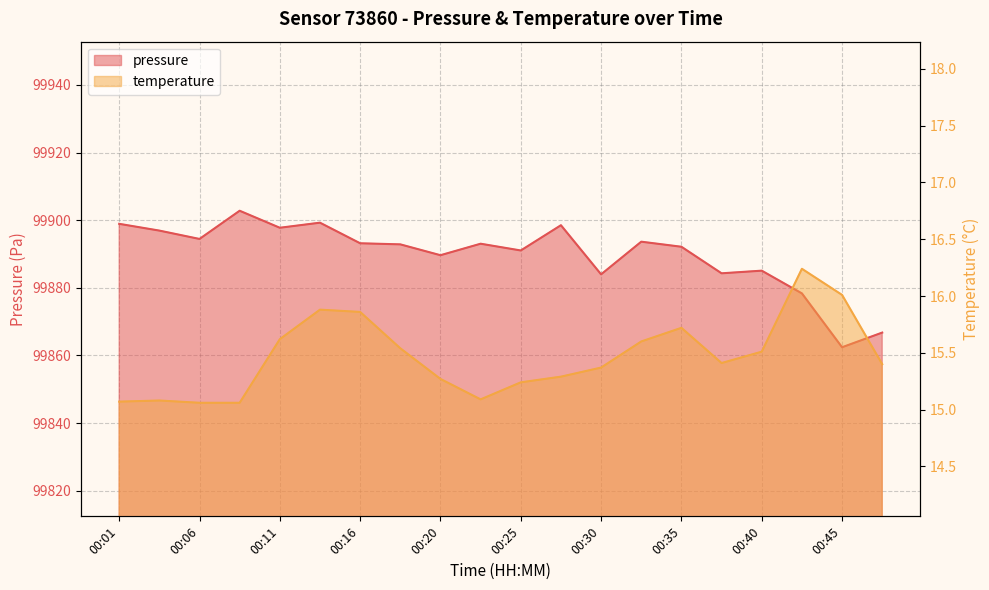

List the series in order of their overall mean, highest first.

pressure, temperature